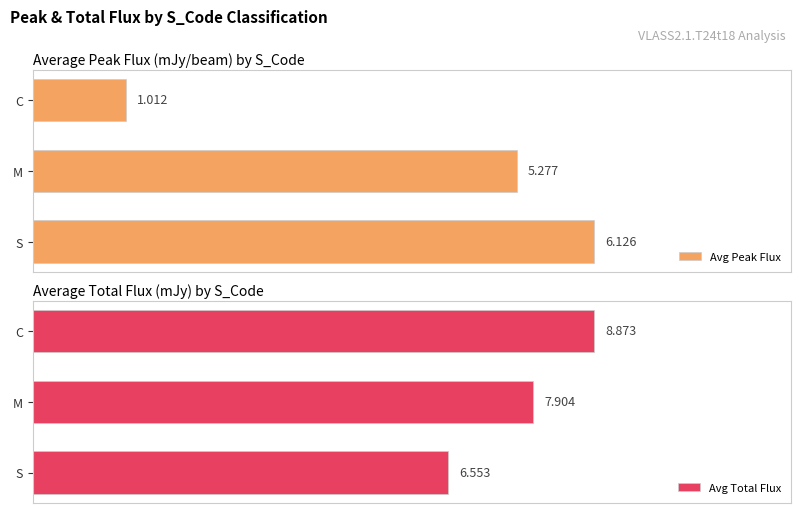

At which label is Avg Total Flux closest to 7?

S